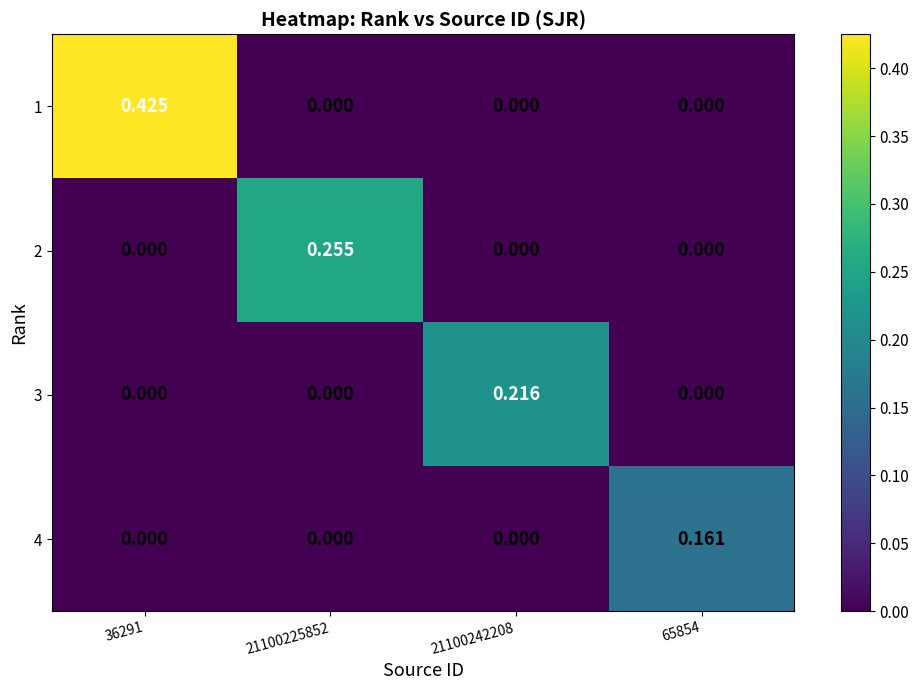

Between 21100225852 and 21100242208, which series saw the biggest shift?

2